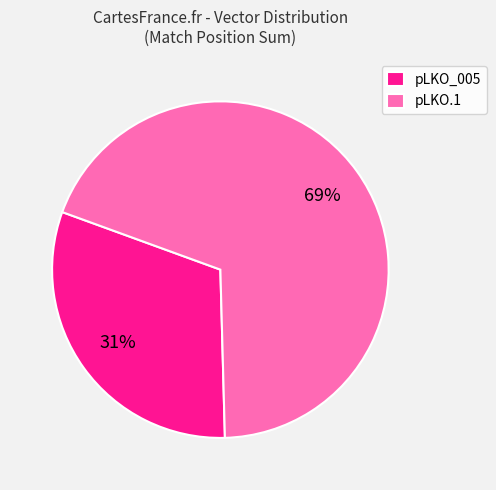

Between pLKO.1 and pLKO_005, which is larger?

pLKO.1